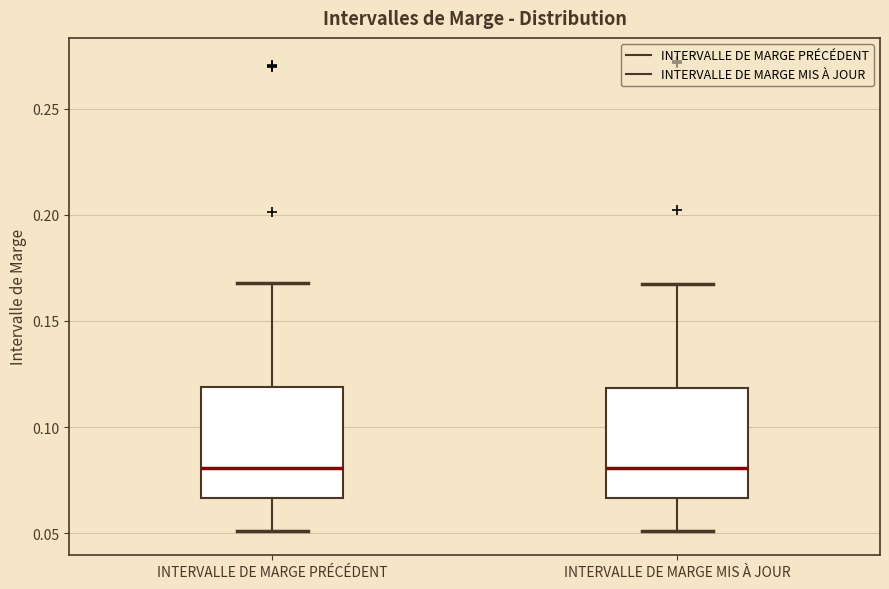

Where does the median line of the box for INTERVALLE DE MARGE PRÉCÉDENT sit on the y-axis? The values are not printed on the chart, so give them approximately, as read against the axis.

0.080